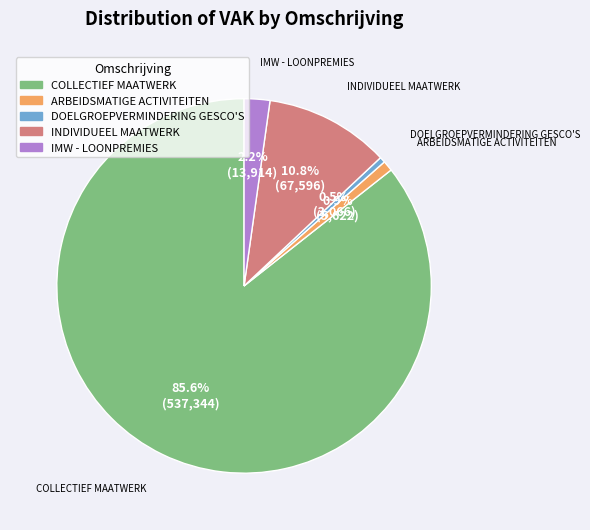

Which slice represents more than half of the pie?

COLLECTIEF MAATWERK